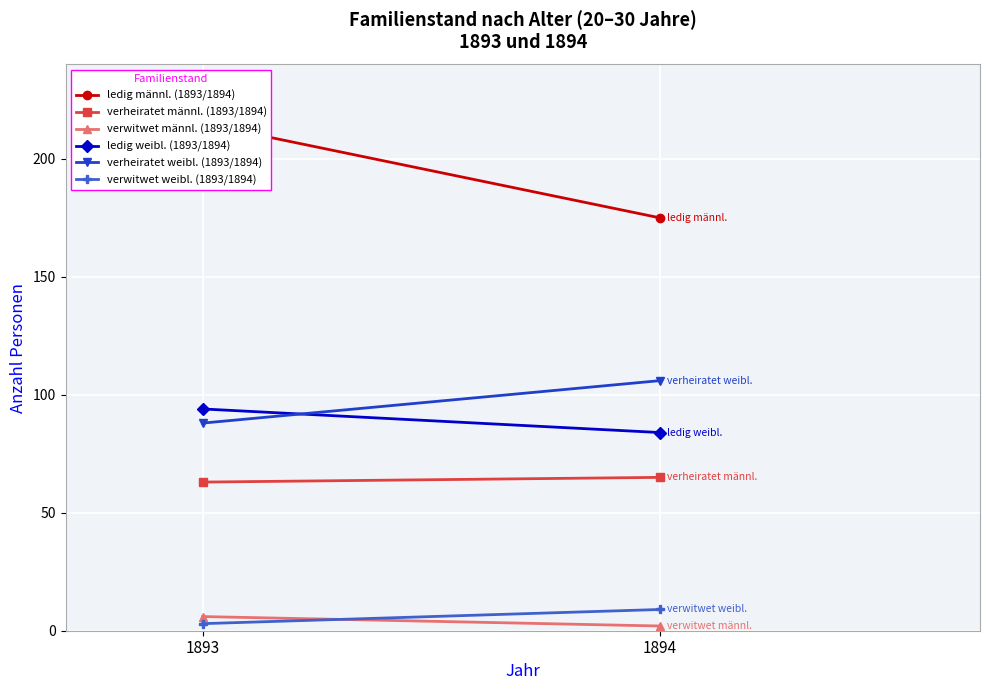

What is the maximum value for verwitwet weibl. (1893/1894)?

9